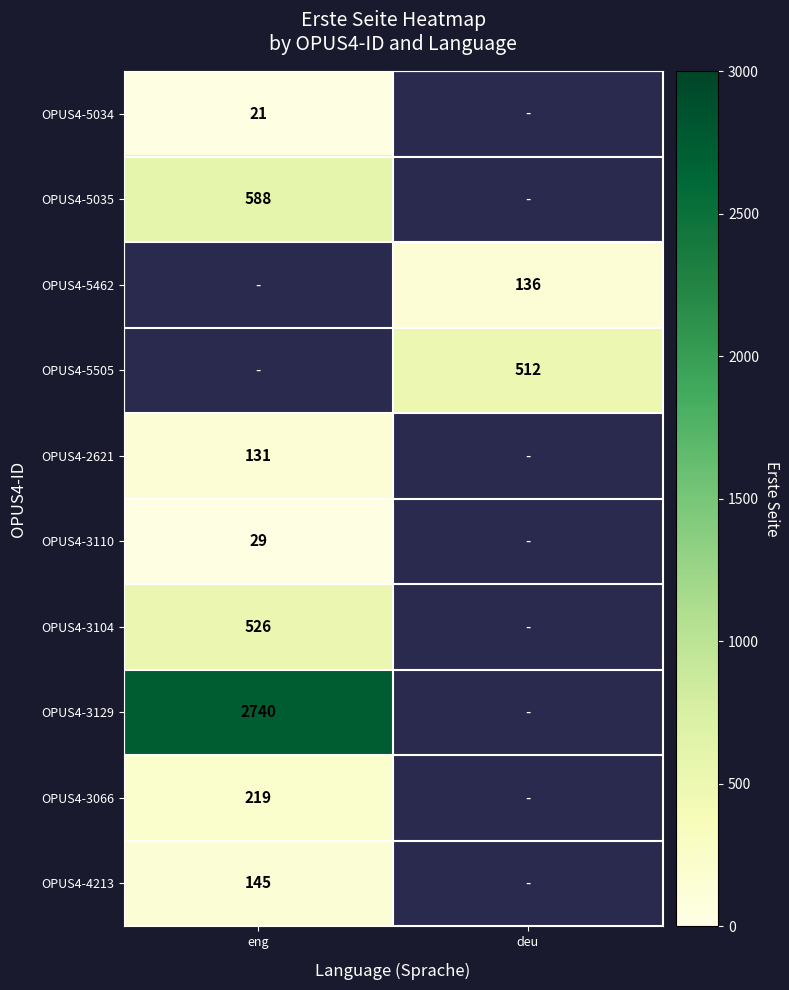

How many distinct data groups are displayed?

10